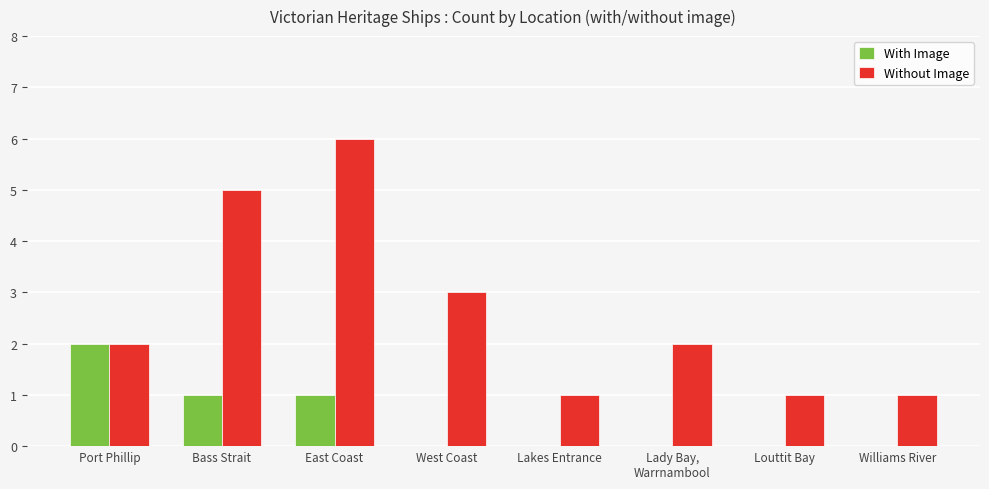

Reading left to right, what are all the values shown in this chart?

With Image: 2	1	1	0	0	0	0	0
Without Image: 2	5	6	3	1	2	1	1